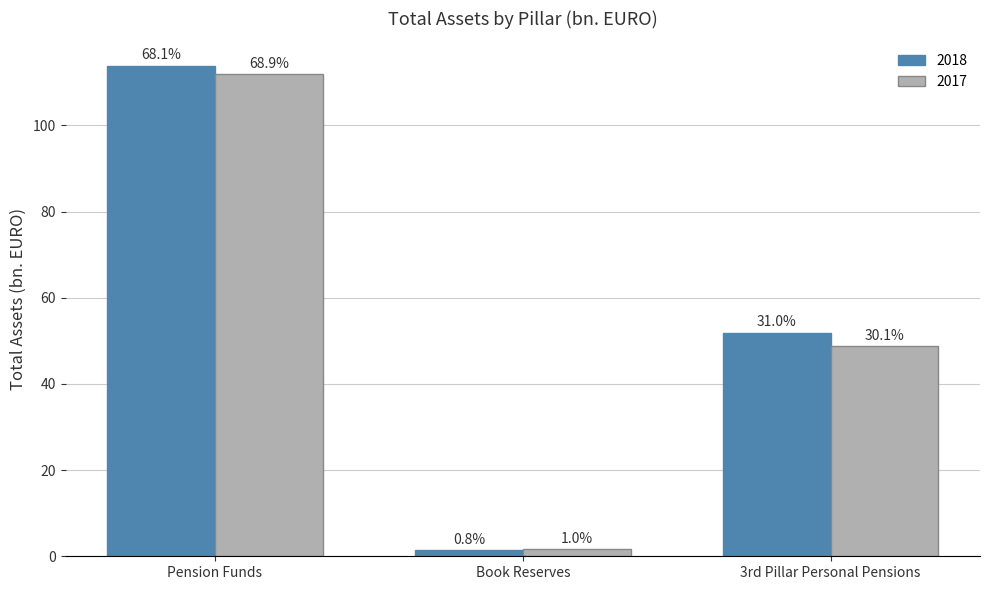

List the labels in order of 2018 value, smallest first.

Book Reserves, 3rd Pillar Personal Pensions, Pension Funds